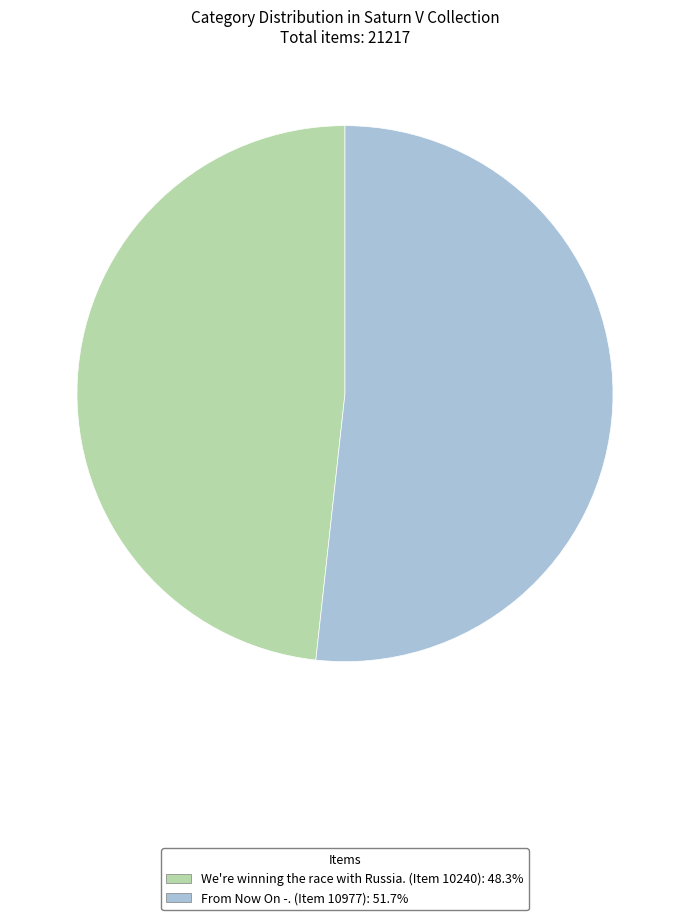

How many segments does this pie chart have?

2